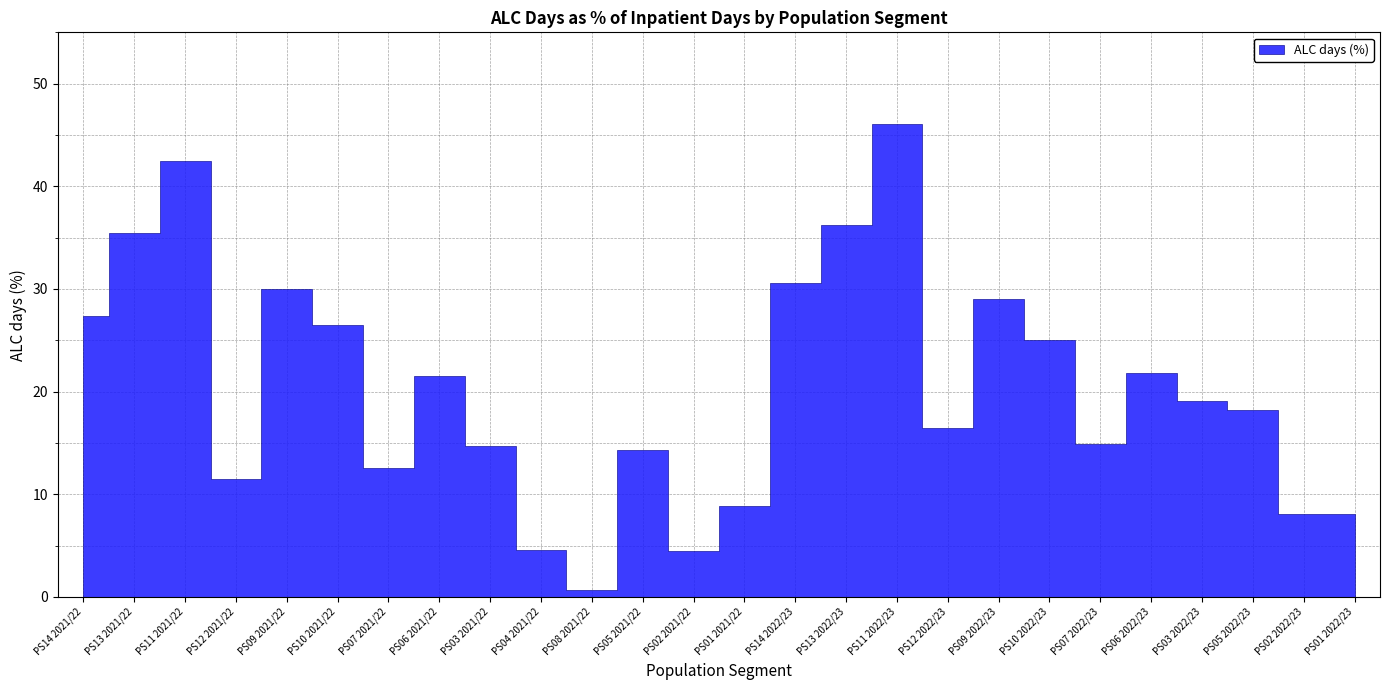

What is the value of the 20th point from the left?

25.0